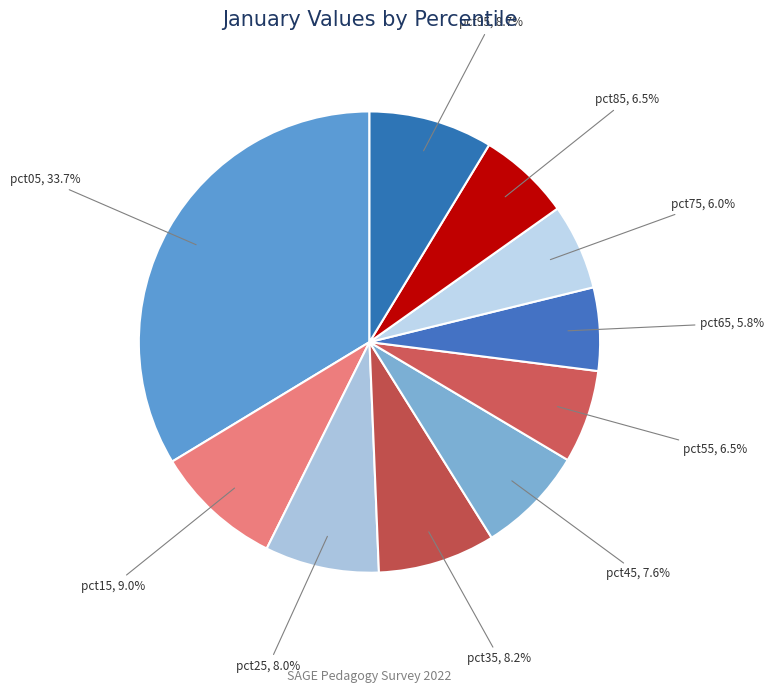

Between pct15 and pct55, which is larger?

pct15